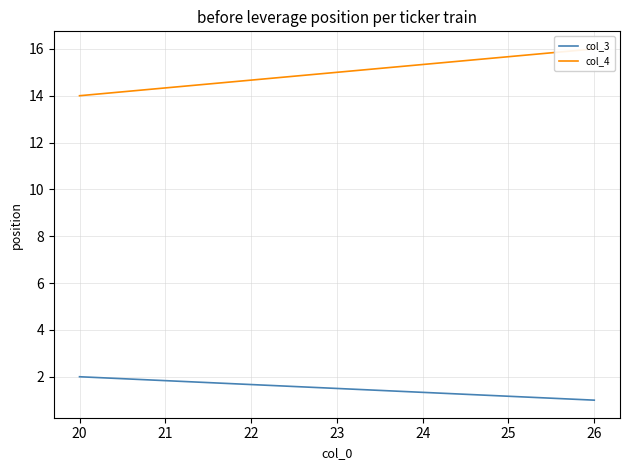

The value of col_4 at 26 is 11. True or false?

False